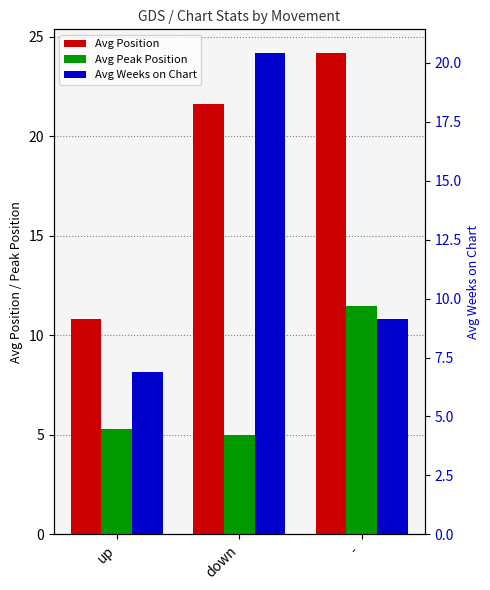

Which series has the largest total across all categories?

Avg Position